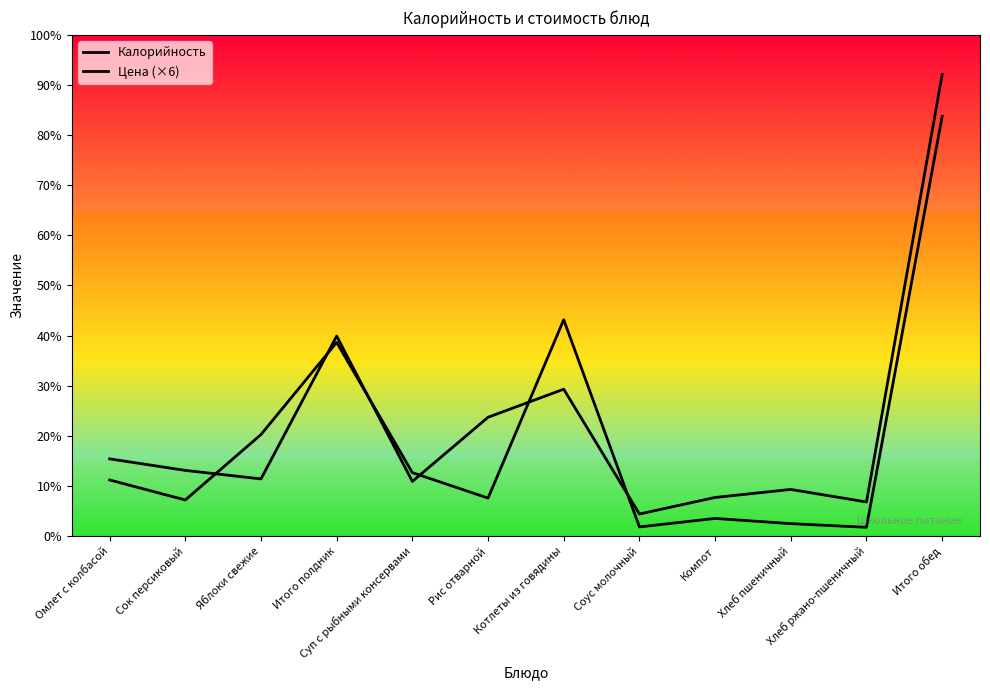

At which category is the sum across all series the highest?

Итого обед